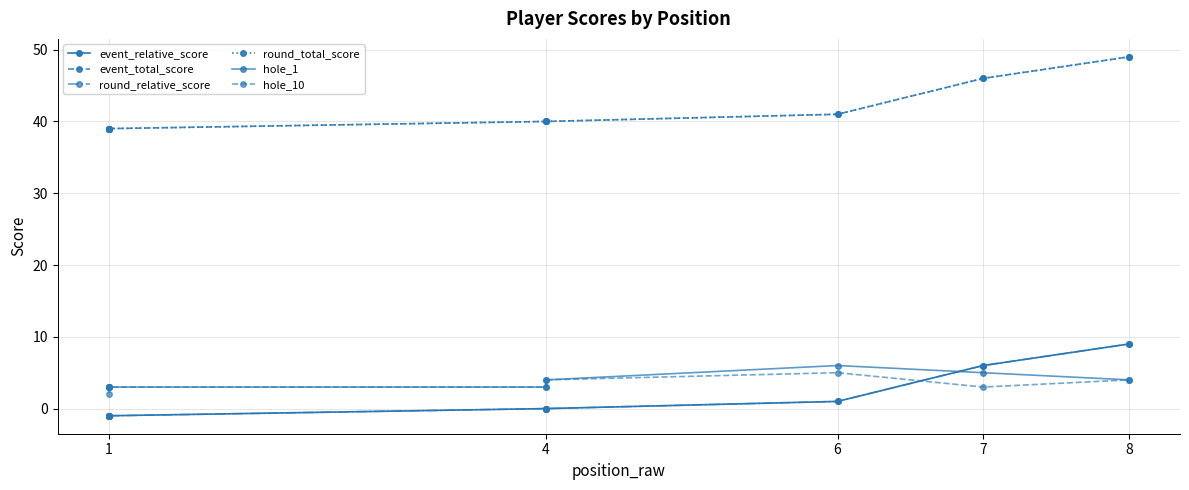

Between 1 and 4, which is larger?

4